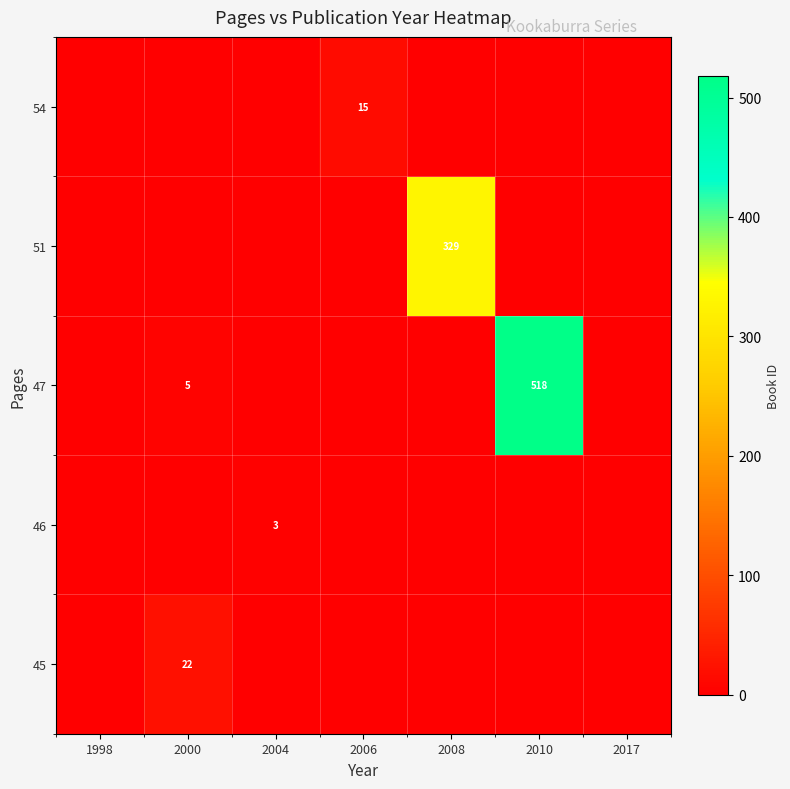

The 45 series shows 22 at 2000. True or false?

True